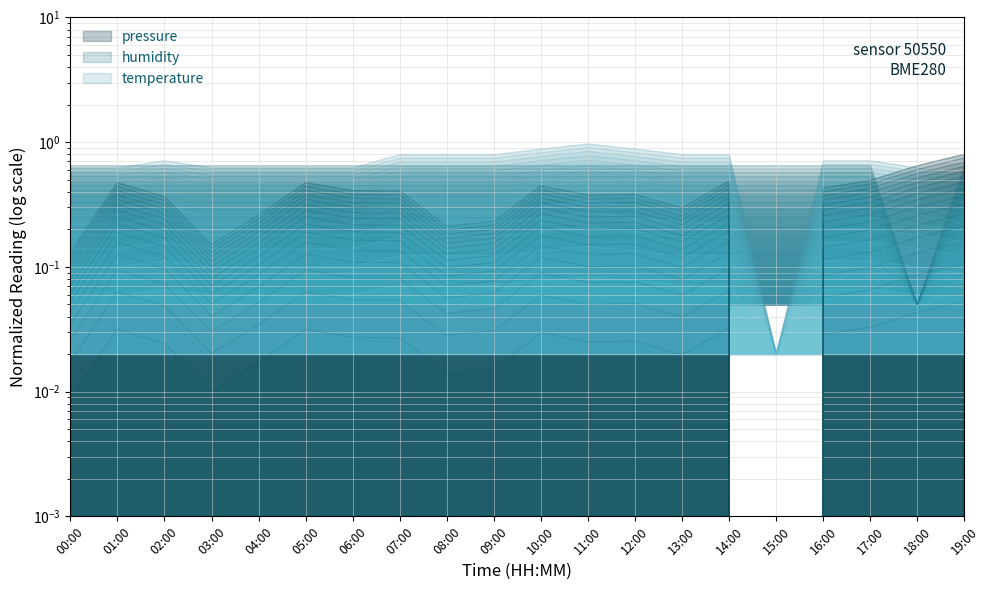

The pressure series shows 0.6 at 07:00. True or false?

False